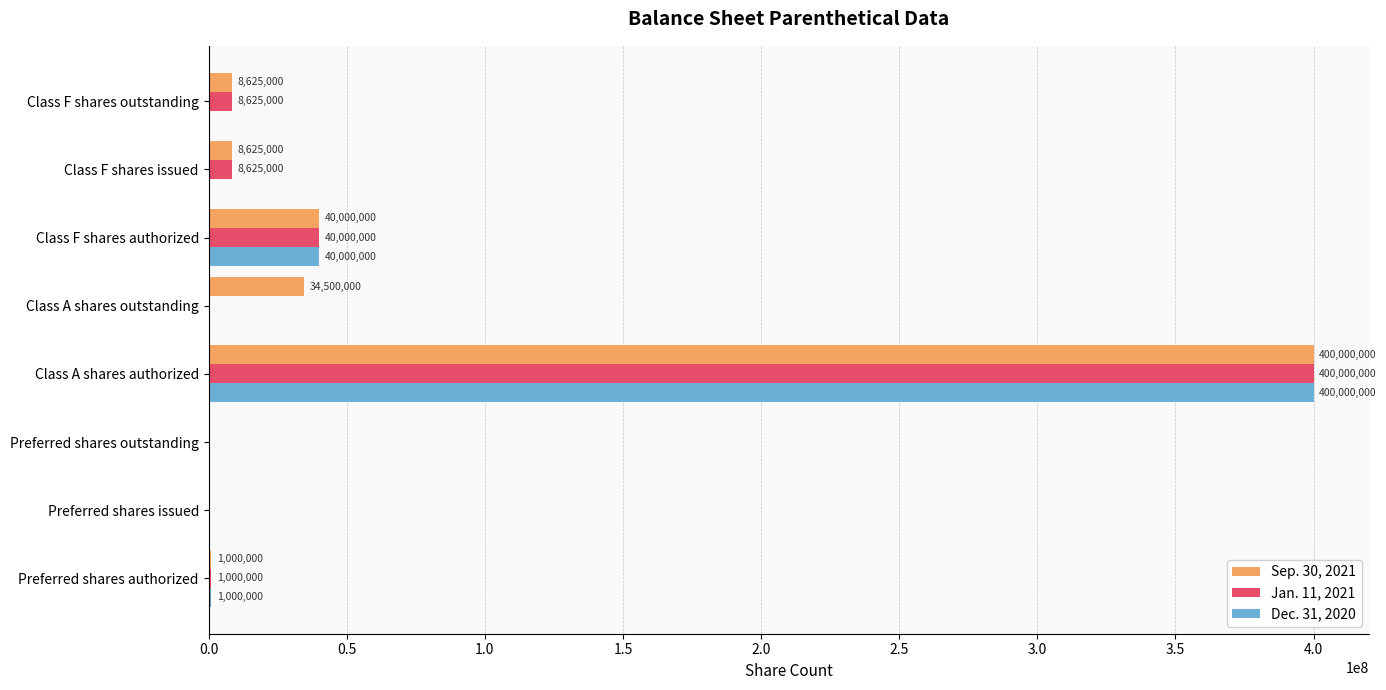

What is the average value of the Dec. 31, 2020 series?

55125000